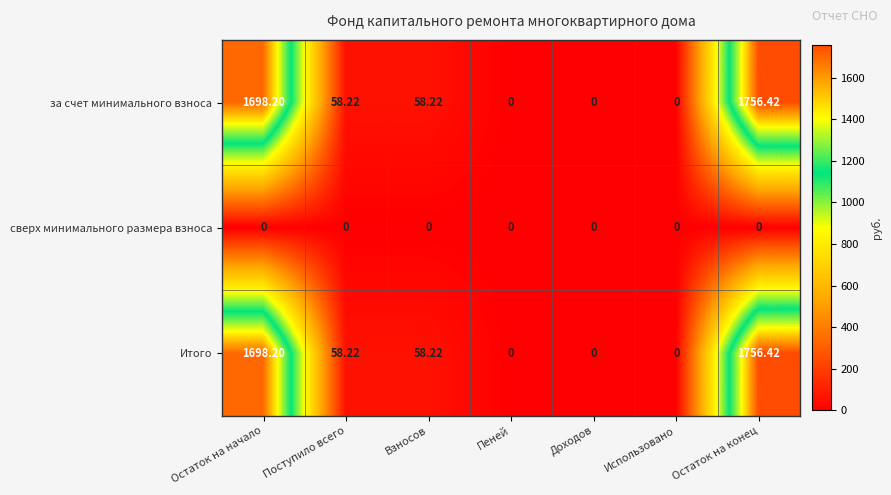

Is the value of за счет минимального взноса at Пеней greater than the value of Итого at Поступило всего?

No